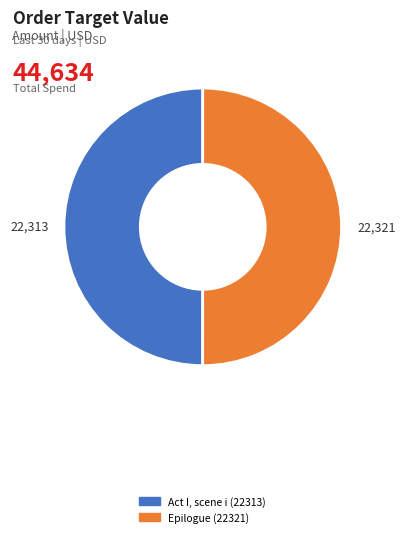

Approximately how many times larger is the value at Act I, scene i compared to Epilogue?

1.0